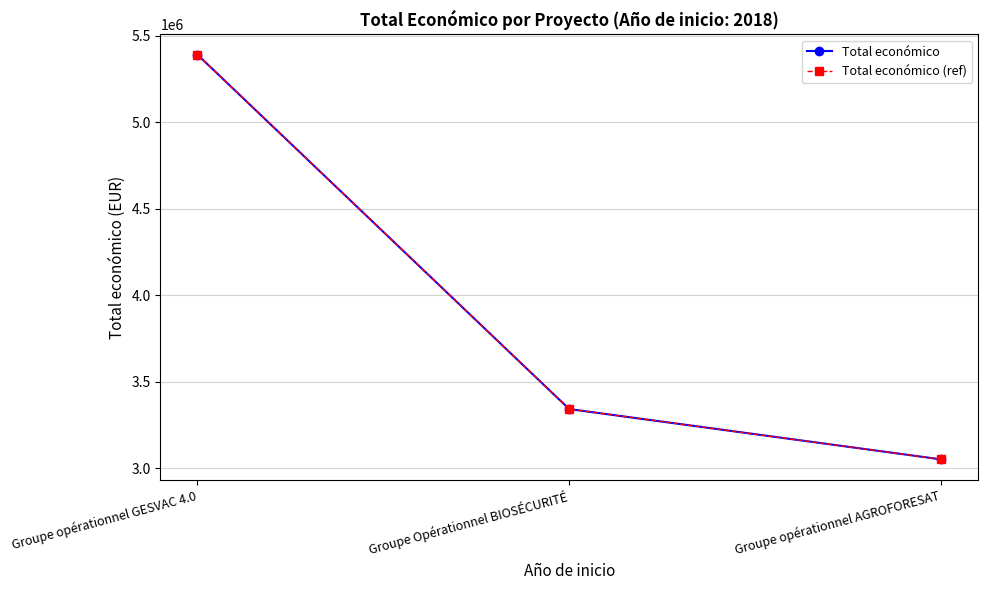

Is it true that Total económico equals 3342252 at Groupe Opérationnel BIOSÉCURITÉ?

True